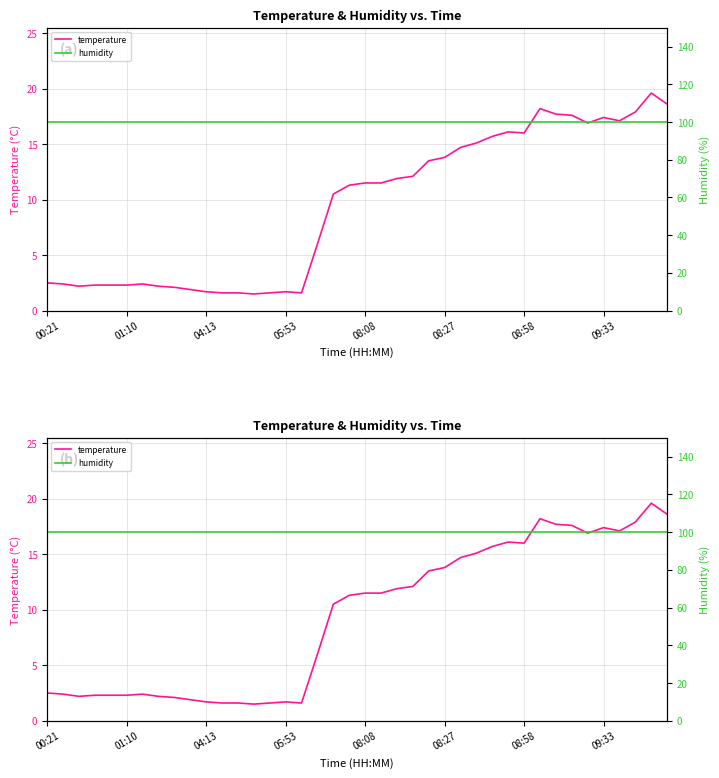

Which category has the highest value across all series?

00:21